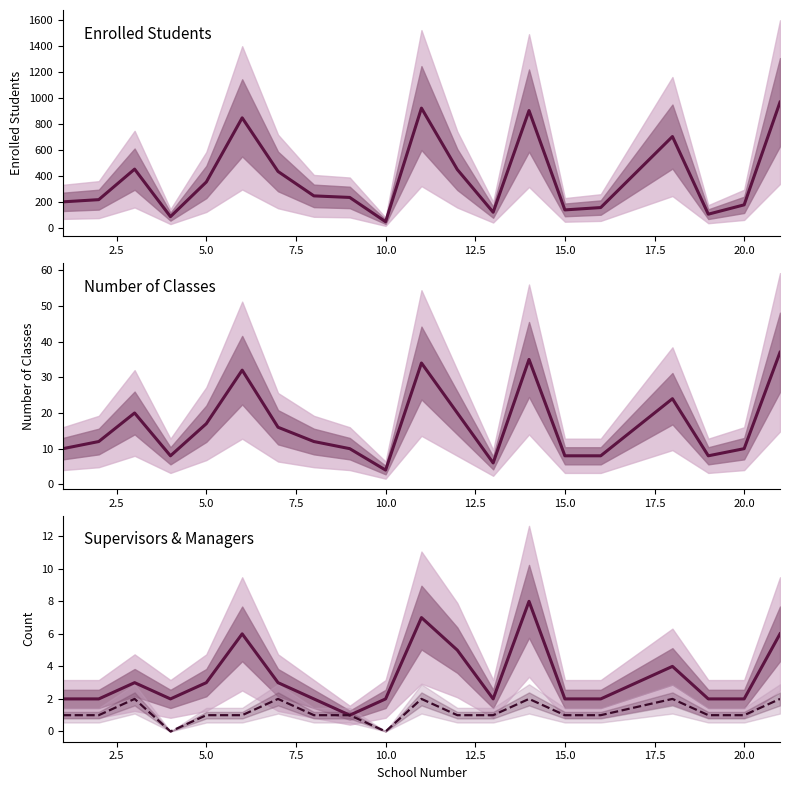

True or false: Shift Managers and Enrolled Students intersect in this chart.

False